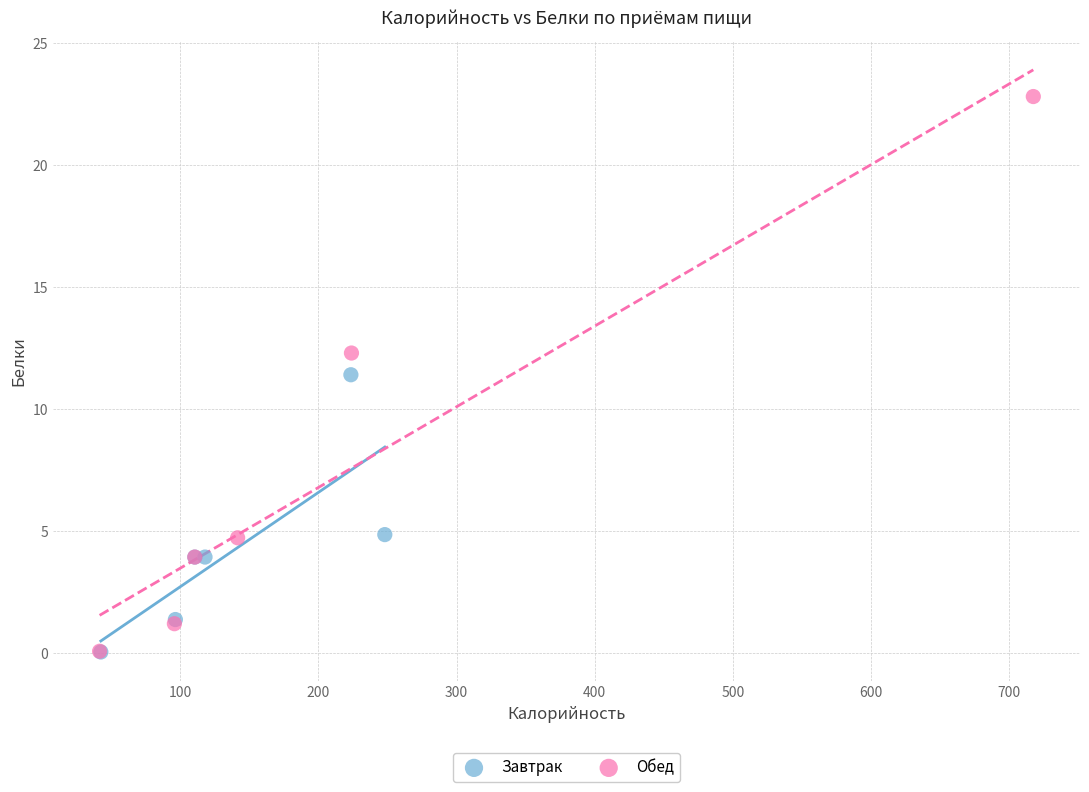

Which series has the largest Y range (max minus min)?

Обед